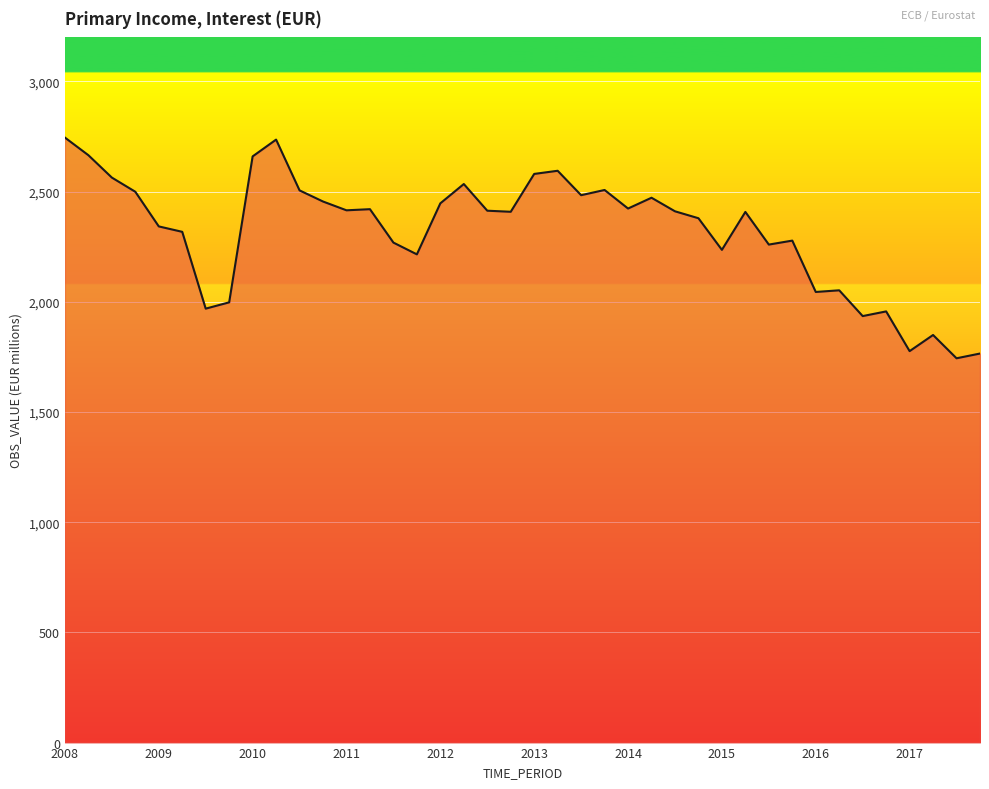

What is the difference between the maximum and minimum values?

1001.5